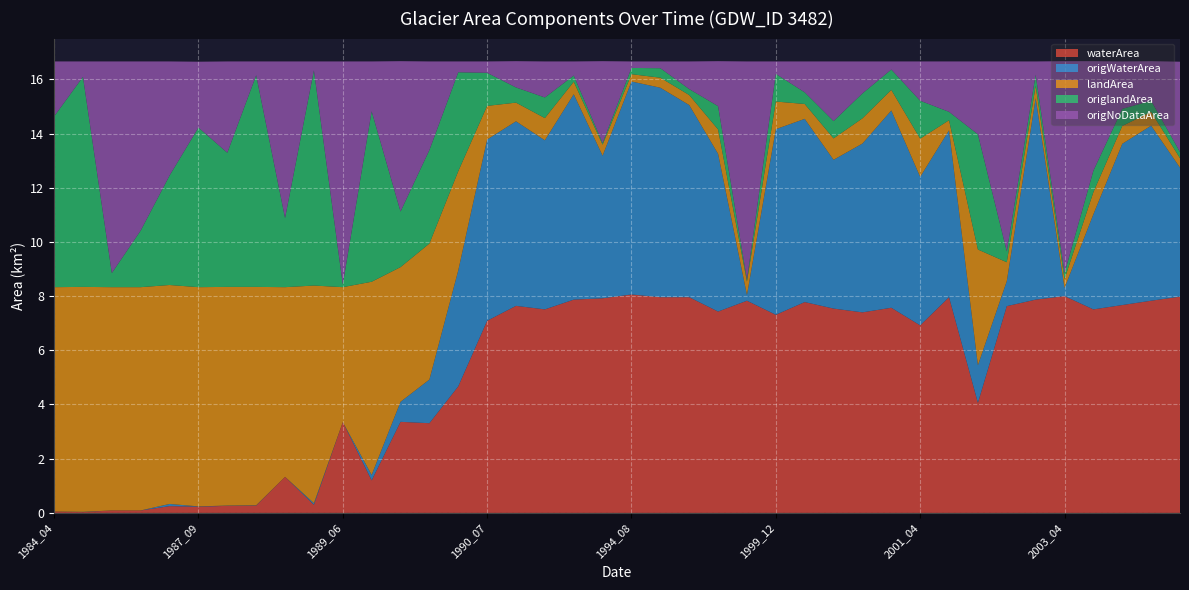

Reading left to right, transcribe all the data shown in this chart.

waterArea: 1984_04=0.1	1986_03=0.0	1986_07=0.1	1986_12=0.1	1987_08=0.2	1987_09=0.2	1987_10=0.3	1988_04=0.3	1988_10=1.3	1989_04=0.3	1989_06=3.4	1989_07=1.2	1989_10=3.4	1989_12=3.3	1990_02=4.7	1990_07=7.1	1990_08=7.6	1992_04=7.5	1992_07=7.9	1992_08=7.9	1994_08=8.1	1994_09=8.0	1996_08=8.0	1997_03=7.4	1998_07=7.8	1999_12=7.3	2000_09=7.8	2000_11=7.5	2000_12=7.4	2001_02=7.6	2001_04=6.9	2001_09=8.0	2002_04=4.1	2002_05=7.6	2002_06=7.9	2003_04=8.0	2003_10=7.5	2004_03=7.7	2005_04=7.8	2005_06=8.0
origWaterArea: 1984_04=0.0	1986_03=0.0	1986_07=0.0	1986_12=0.0	1987_08=0.1	1987_09=0.0	1987_10=0.0	1988_04=0.0	1988_10=0.0	1989_04=0.1	1989_06=0.0	1989_07=0.2	1989_10=0.7	1989_12=1.6	1990_02=4.3	1990_07=6.7	1990_08=6.8	1992_04=6.2	1992_07=7.6	1992_08=5.3	1994_08=7.9	1994_09=7.7	1996_08=7.1	1997_03=5.8	1998_07=0.2	1999_12=6.8	2000_09=6.8	2000_11=5.5	2000_12=6.2	2001_02=7.3	2001_04=5.5	2001_09=6.2	2002_04=1.4	2002_05=0.9	2002_06=7.4	2003_04=0.3	2003_10=3.5	2004_03=6.0	2005_04=6.5	2005_06=4.8
landArea: 1984_04=8.3	1986_03=8.3	1986_07=8.2	1986_12=8.2	1987_08=8.1	1987_09=8.1	1987_10=8.1	1988_04=8.1	1988_10=7.0	1989_04=8.0	1989_06=5.0	1989_07=7.1	1989_10=5.0	1989_12=5.0	1990_02=3.7	1990_07=1.2	1990_08=0.7	1992_04=0.8	1992_07=0.5	1992_08=0.4	1994_08=0.3	1994_09=0.4	1996_08=0.4	1997_03=0.9	1998_07=0.5	1999_12=1.0	2000_09=0.6	2000_11=0.8	2000_12=0.9	2001_02=0.8	2001_04=1.4	2001_09=0.4	2002_04=4.3	2002_05=0.7	2002_06=0.5	2003_04=0.3	2003_10=0.8	2004_03=0.7	2005_04=0.5	2005_06=0.3
origlandArea: 1984_04=6.3	1986_03=7.8	1986_07=0.5	1986_12=2.1	1987_08=4.0	1987_09=5.9	1987_10=5.0	1988_04=7.8	1988_10=2.5	1989_04=7.9	1989_06=0.1	1989_07=6.3	1989_10=2.0	1989_12=3.5	1990_02=3.6	1990_07=1.2	1990_08=0.6	1992_04=0.8	1992_07=0.2	1992_08=0.1	1994_08=0.2	1994_09=0.3	1996_08=0.2	1997_03=0.9	1998_07=0.1	1999_12=1.0	2000_09=0.4	2000_11=0.6	2000_12=0.9	2001_02=0.8	2001_04=1.4	2001_09=0.3	2002_04=4.2	2002_05=0.4	2002_06=0.4	2003_04=0.2	2003_10=0.8	2004_03=0.6	2005_04=0.4	2005_06=0.2
origNoDataArea: 1984_04=2.0	1986_03=0.6	1986_07=7.8	1986_12=6.2	1987_08=4.2	1987_09=2.4	1987_10=3.4	1988_04=0.5	1988_10=5.8	1989_04=0.3	1989_06=8.2	1989_07=1.8	1989_10=5.5	1989_12=3.3	1990_02=0.4	1990_07=0.4	1990_08=1.0	1992_04=1.3	1992_07=0.5	1992_08=3.0	1994_08=0.2	1994_09=0.2	1996_08=1.0	1997_03=1.7	1998_07=8.1	1999_12=0.5	2000_09=1.1	2000_11=2.2	2000_12=1.2	2001_02=0.3	2001_04=1.4	2001_09=1.9	2002_04=2.7	2002_05=7.0	2002_06=0.5	2003_04=7.8	2003_10=4.0	2004_03=1.8	2005_04=1.5	2005_06=3.3